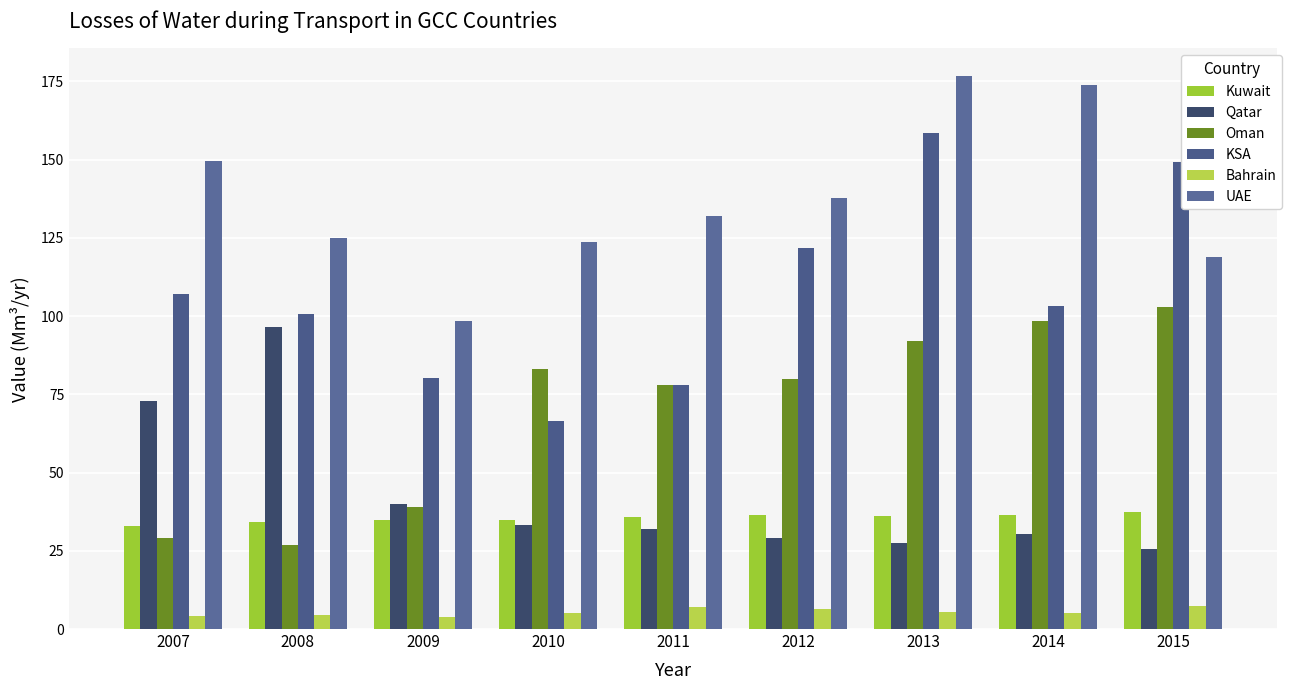

Which series has the largest range (max minus min)?

KSA